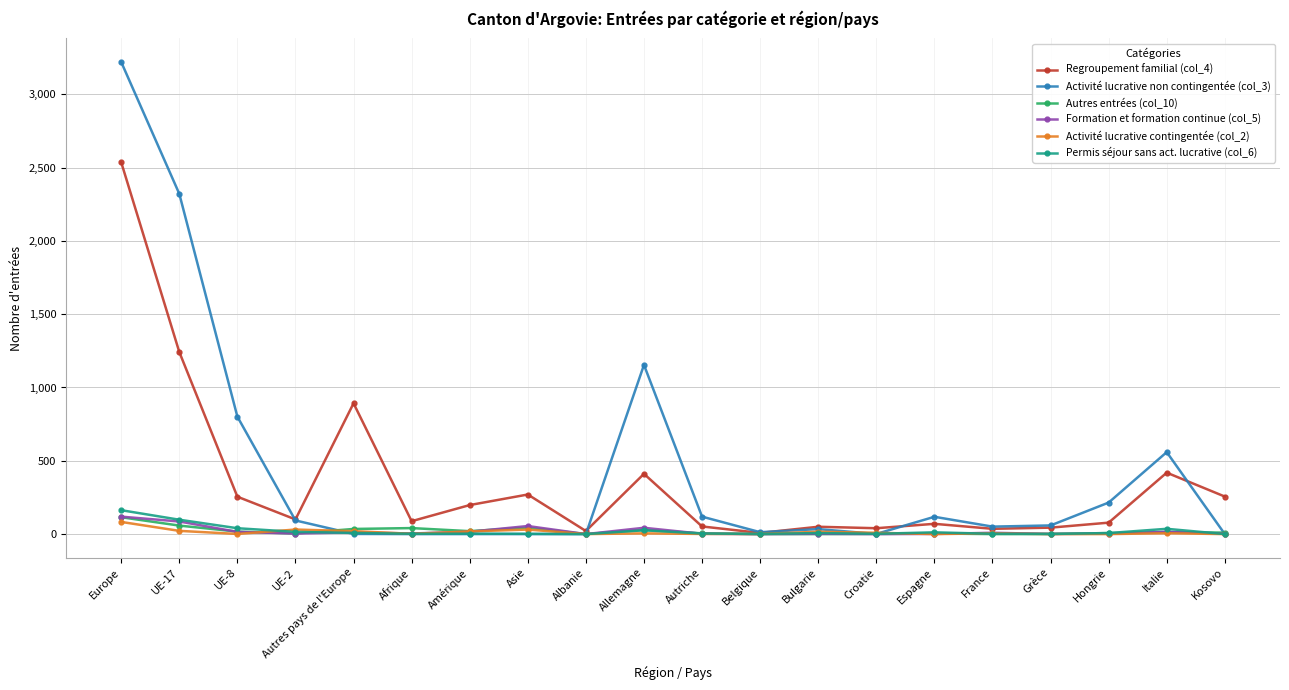

Does the chart display data point markers on the line(s)?

Yes